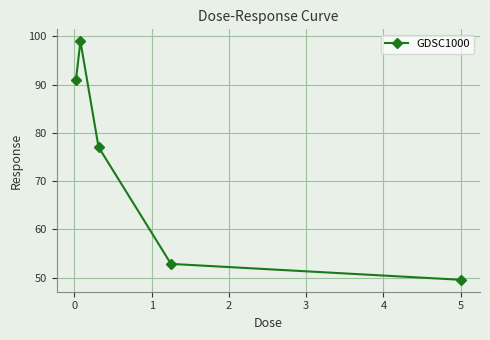

Reading left to right, transcribe all the data shown in this chart.

90.9	99.0	77.1	52.9	49.6